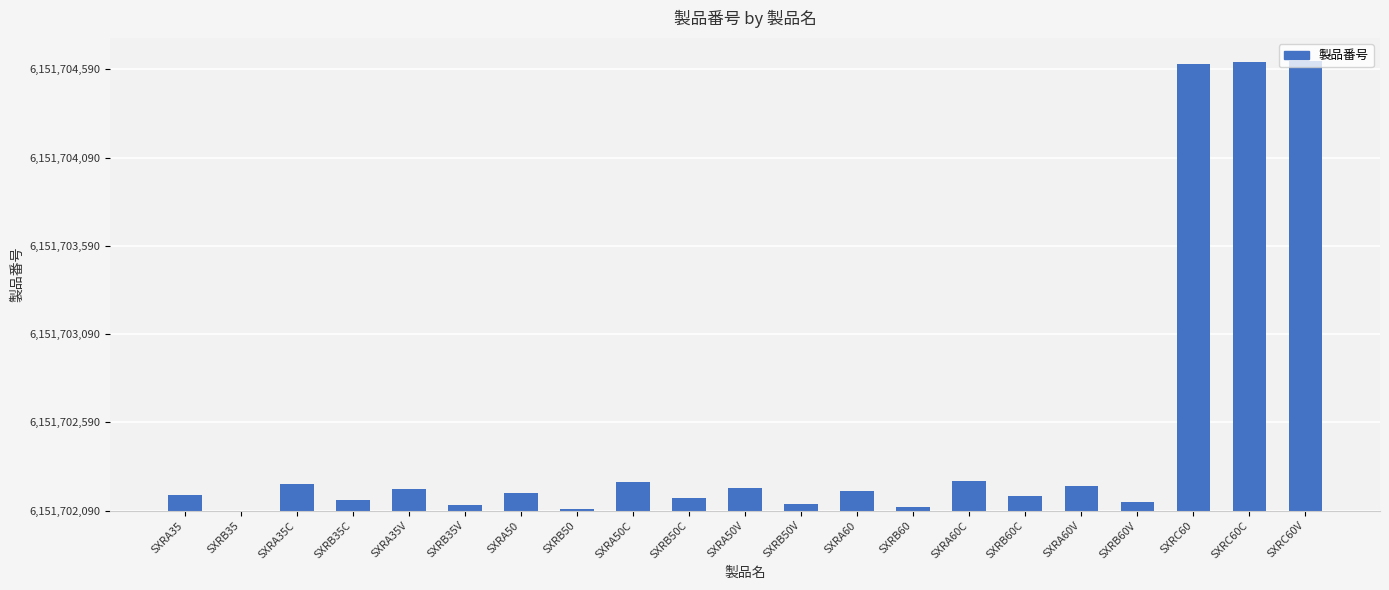

Reading left to right, transcribe all the data shown in this chart.

SXRA35=90	SXRB35=0	SXRA35C=150	SXRB35C=60	SXRA35V=120	SXRB35V=30	SXRA50=100	SXRB50=10	SXRA50C=160	SXRB50C=70	SXRA50V=130	SXRB50V=40	SXRA60=110	SXRB60=20	SXRA60C=170	SXRB60C=80	SXRA60V=140	SXRB60V=50	SXRC60=2530	SXRC60C=2540	SXRC60V=2550